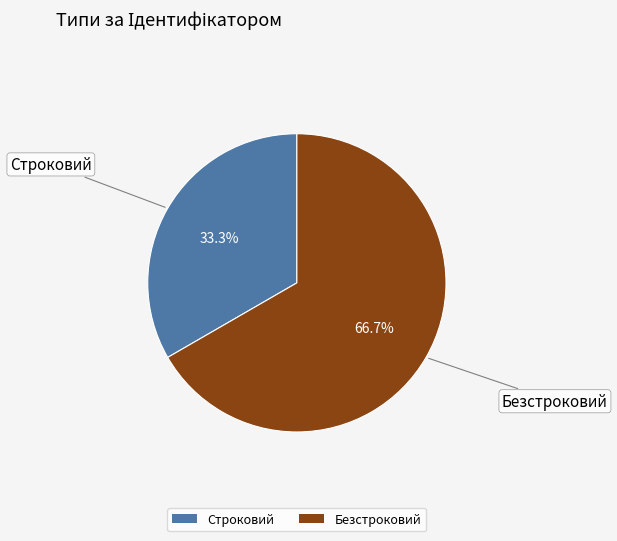

How many slices are in this pie chart?

2